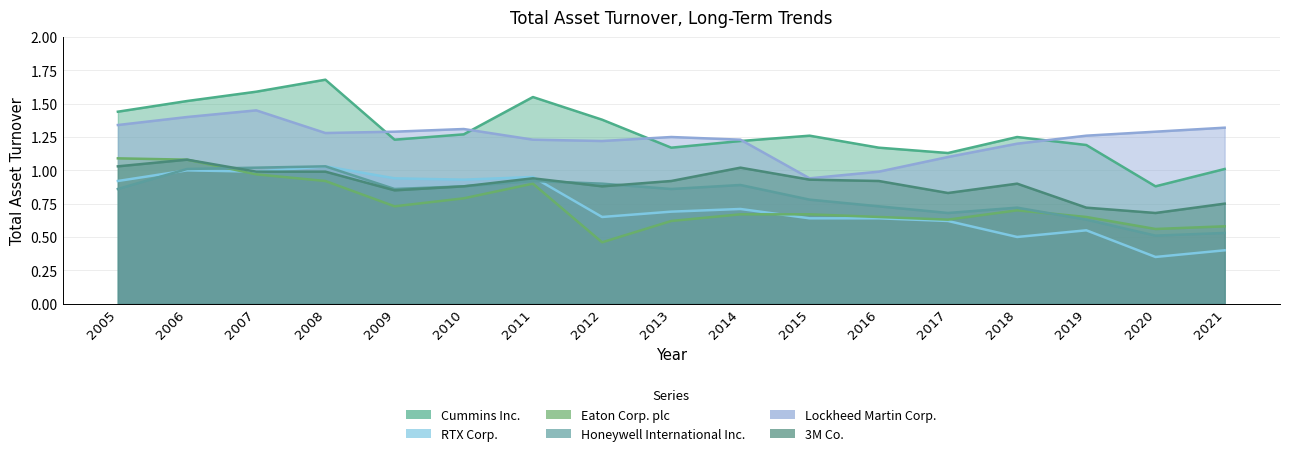

True or false: RTX Corp. has a value of 0.5 at 2010.

False